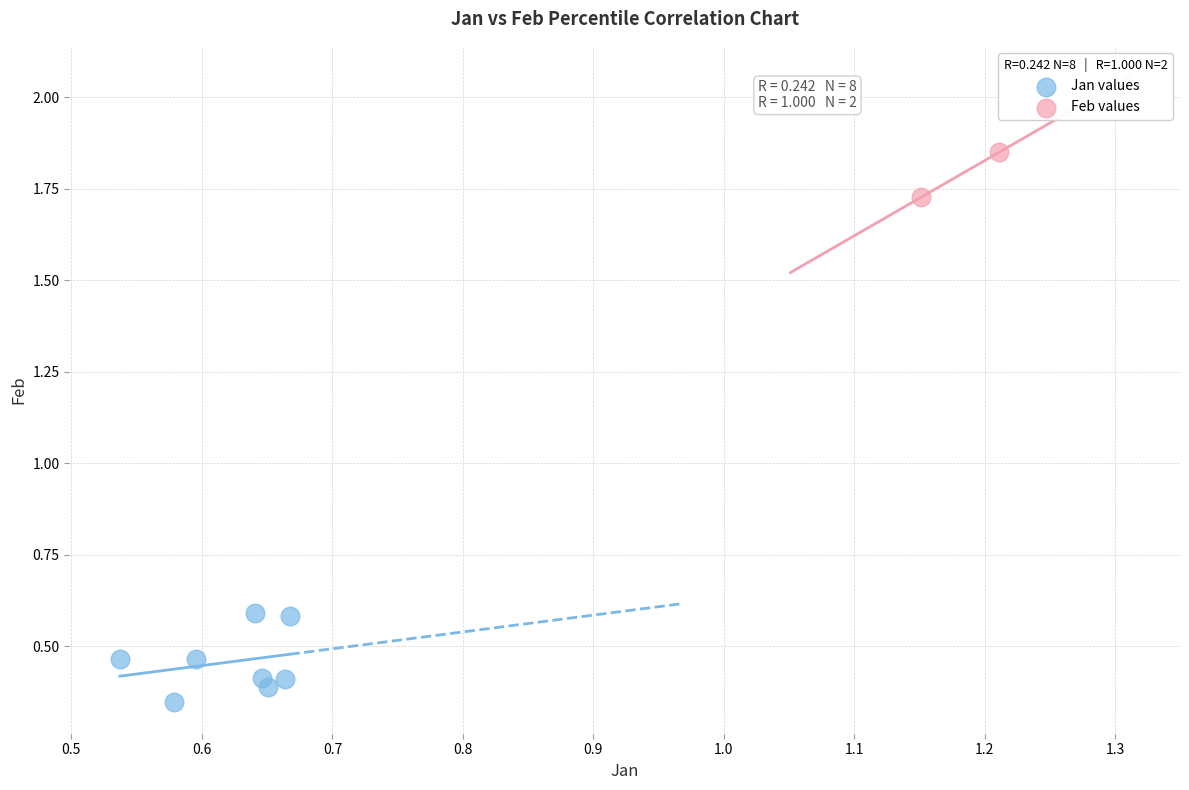

What are all the series names shown in the legend?

Jan values, Feb values